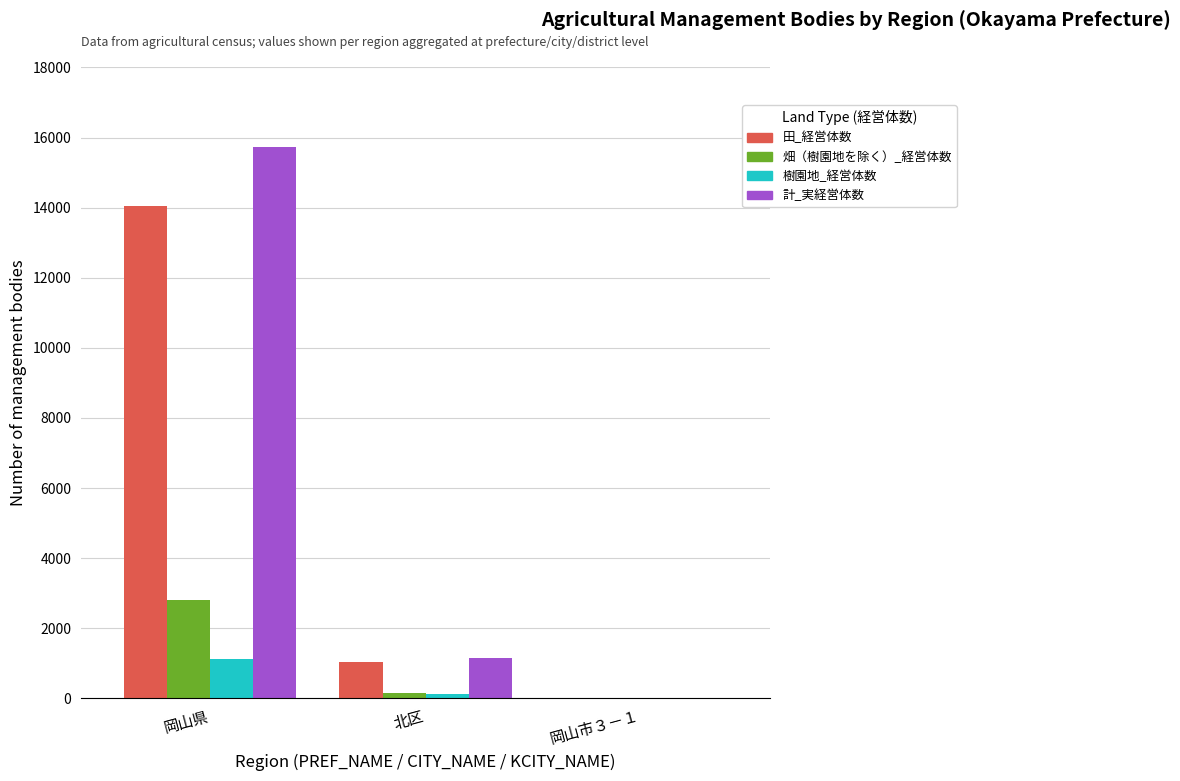

What are all the series names shown in the legend?

田_経営体数, 畑（樹園地を除く）_経営体数, 樹園地_経営体数, 計_実経営体数